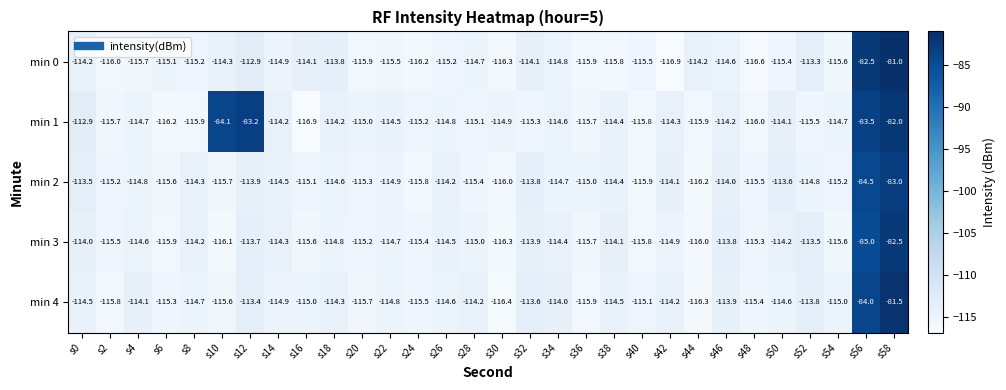

At which category is the sum across all series the highest?

s58